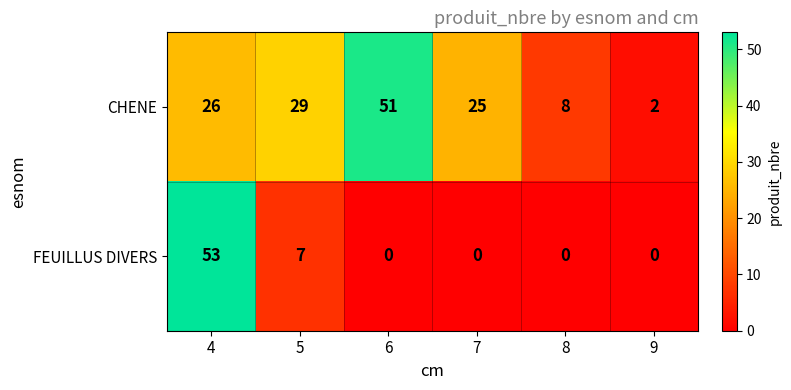

Rank the categories by CHENE value from highest to lowest.

6, 5, 4, 7, 8, 9